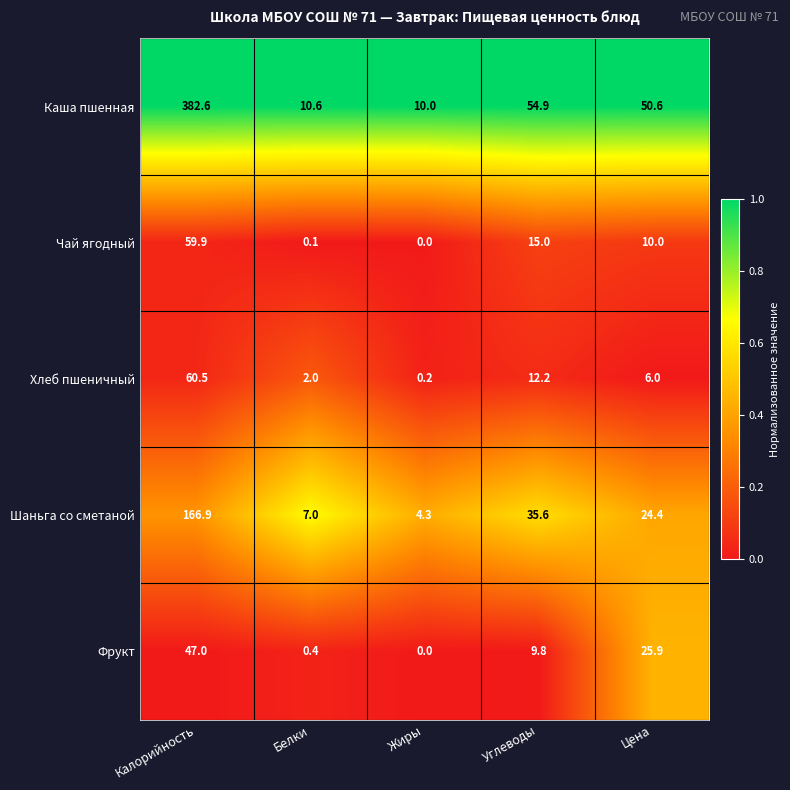

What is the spread (max minus min) of values at Белки?

10.5